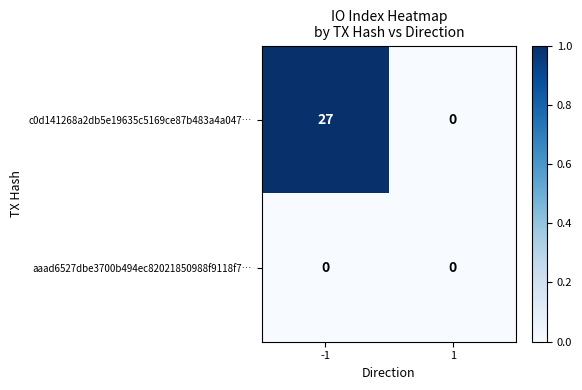

Reading left to right, what are all the values shown in this chart?

c0d141268a2db5e19635c5169ce87b483a4a047…: -1=27	1=0
aaad6527dbe3700b494ec82021850988f9118f7…: -1=0	1=0